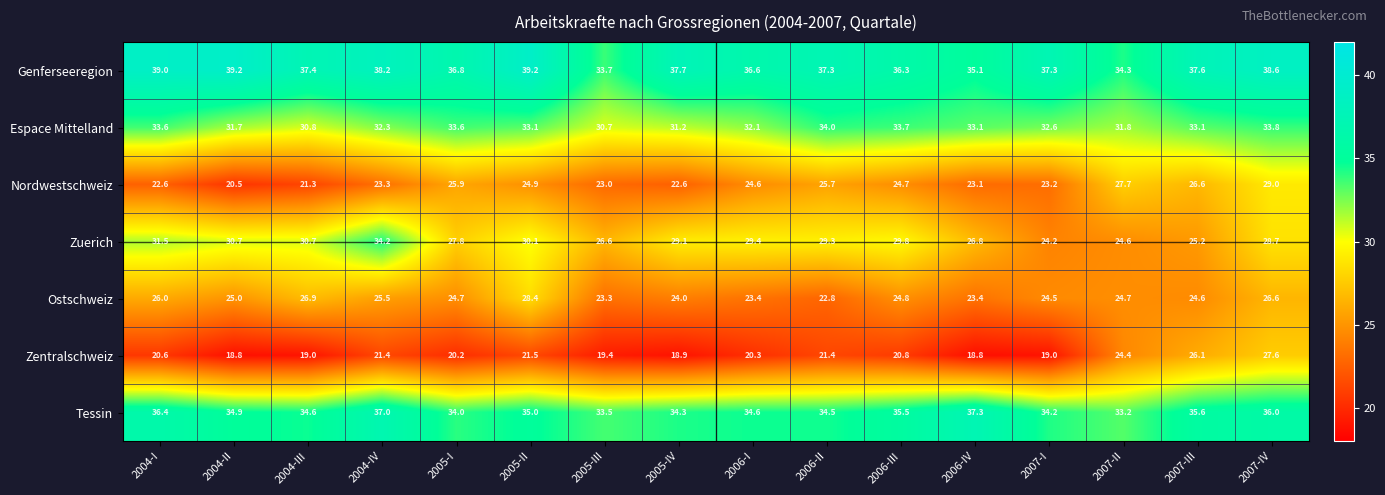

What is the difference between the Ostschweiz values at 2006-IV and 2006-II?

0.6